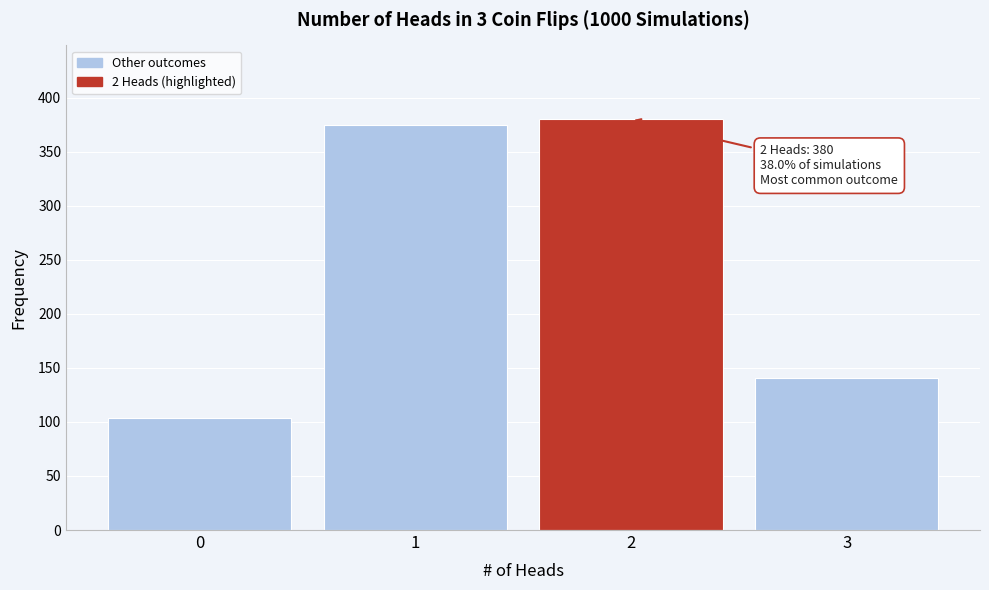

Reading left to right, transcribe all the data shown in this chart.

104	375	380	141